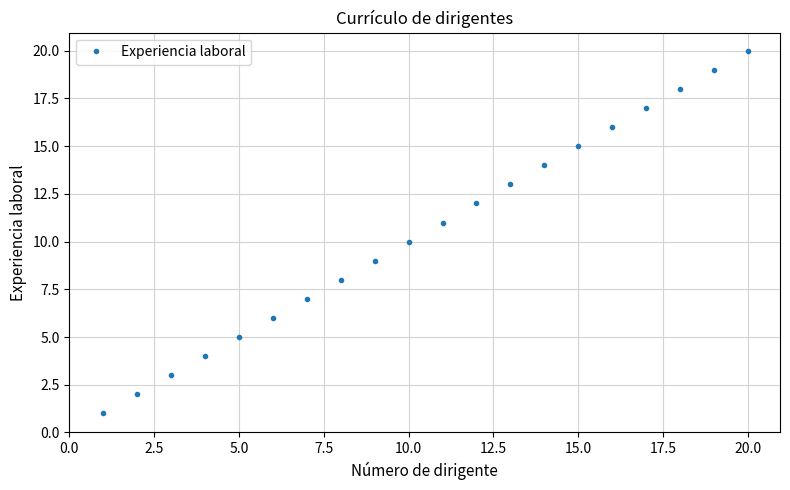

What is the difference between the maximum and minimum values?

19